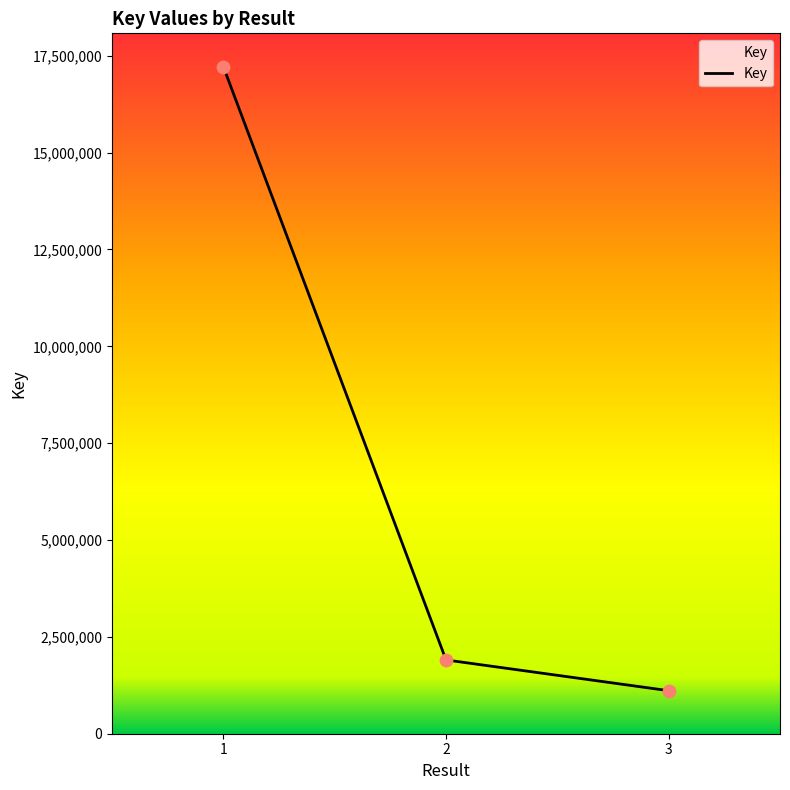

What is the change in value from 2 to 3?

-793576